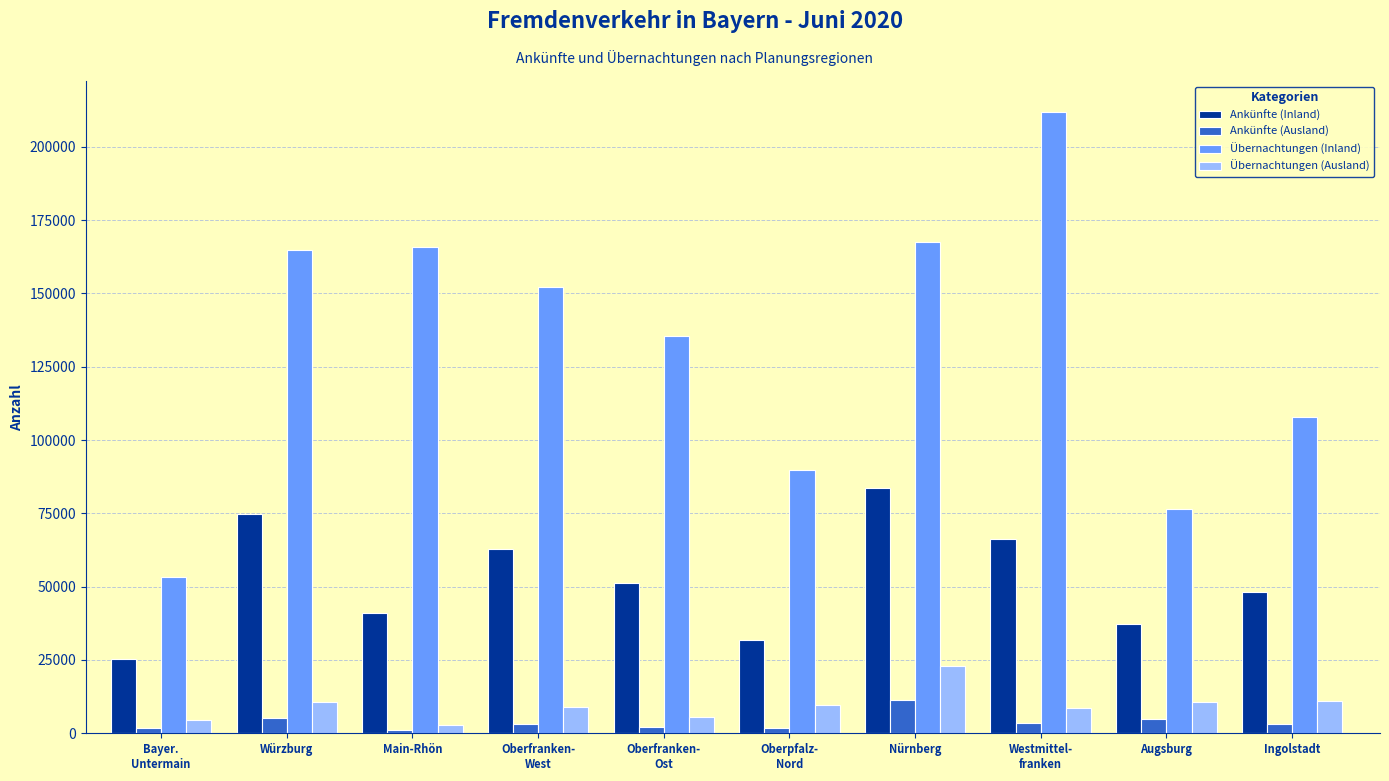

At Nürnberg, list the series in order from largest to smallest.

Übernachtungen (Inland), Ankünfte (Inland), Übernachtungen (Ausland), Ankünfte (Ausland)